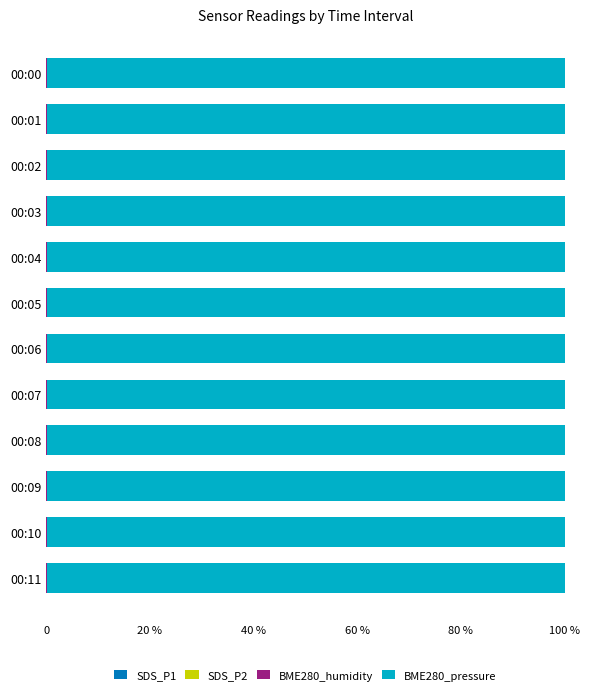

How many groups of bars are there?

12